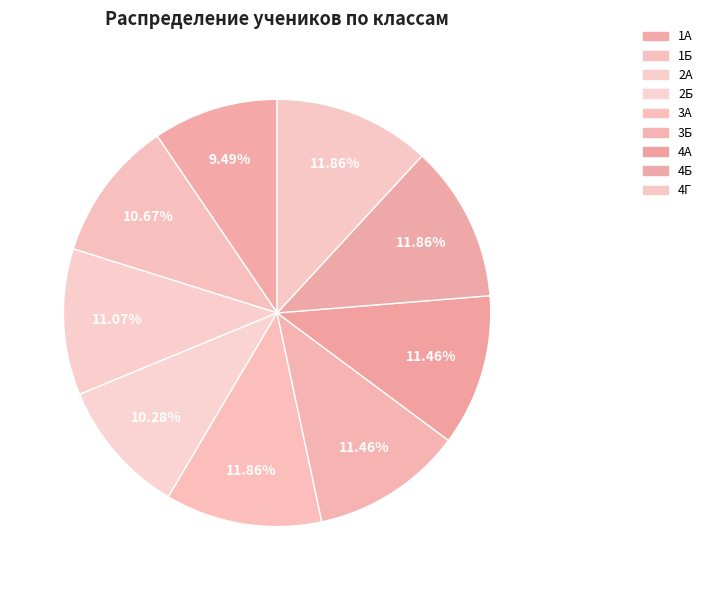

Does 3Б account for over 50% of the chart?

No